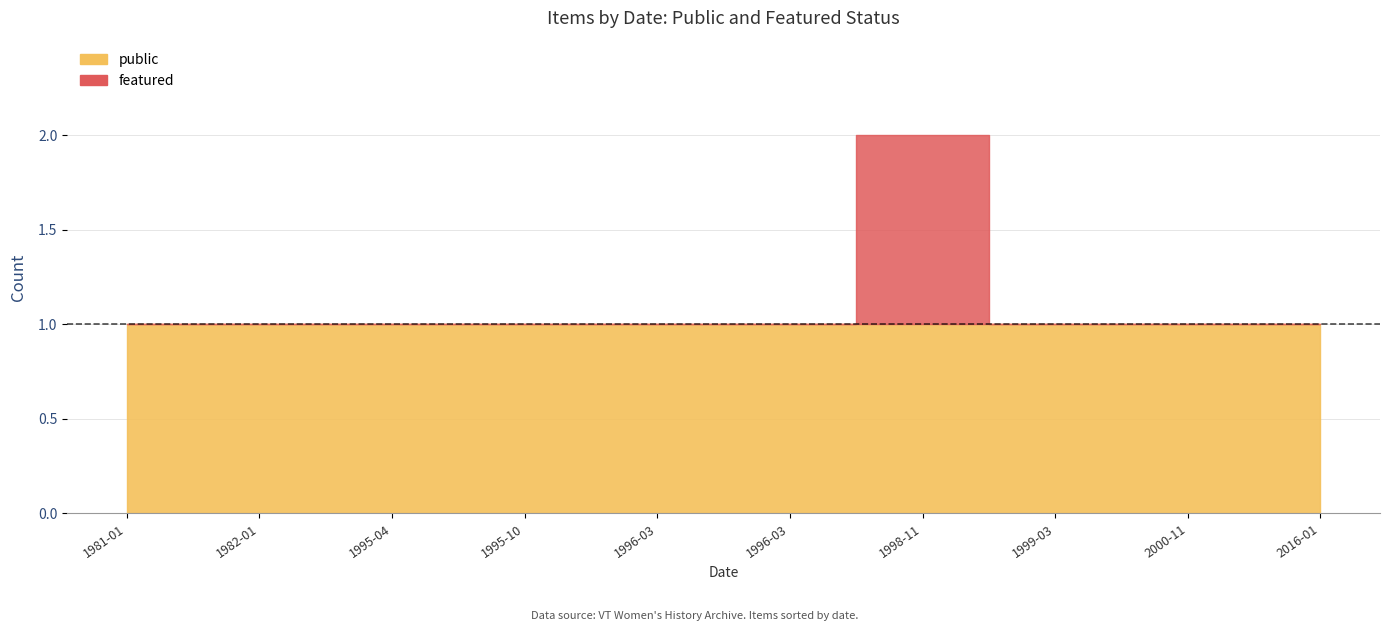

True or false: public has a value of 1 at 1996-03-02.

True